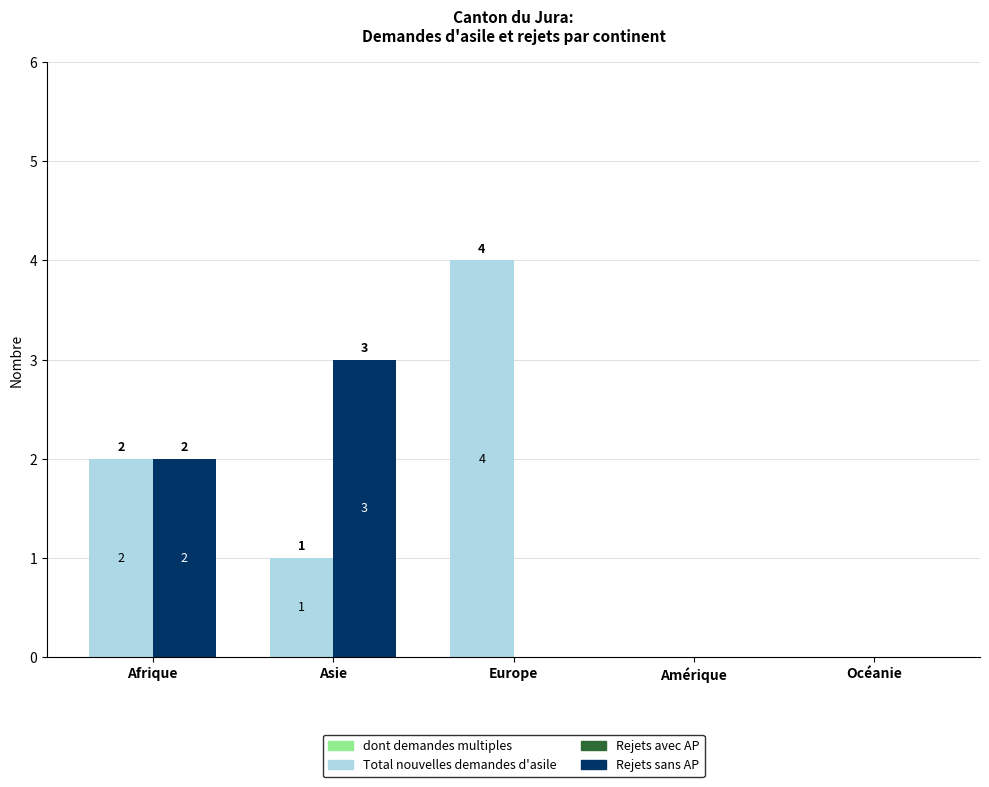

How many groups of bars are there?

5